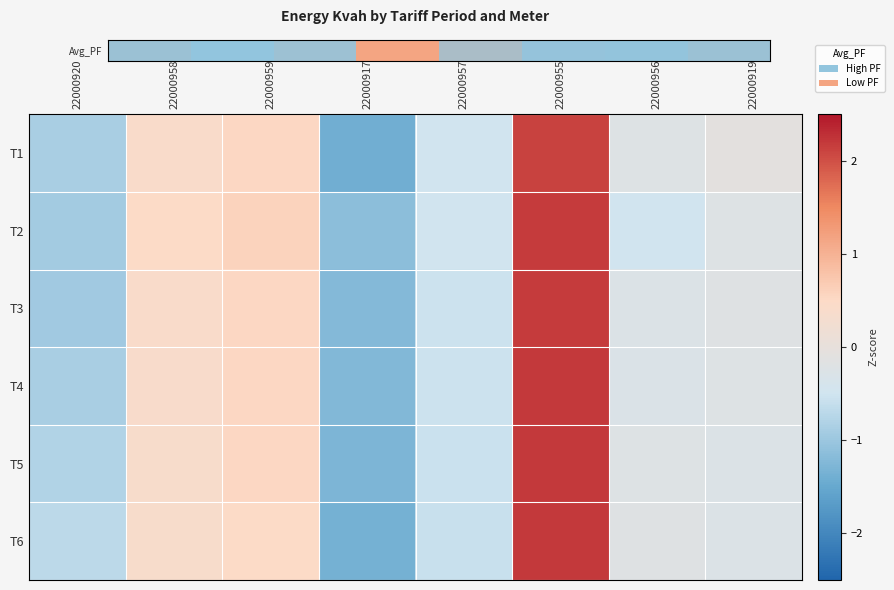

List the series in order of their peak value, lowest first.

Avg_PF, T2, T3, T4, T6, T5